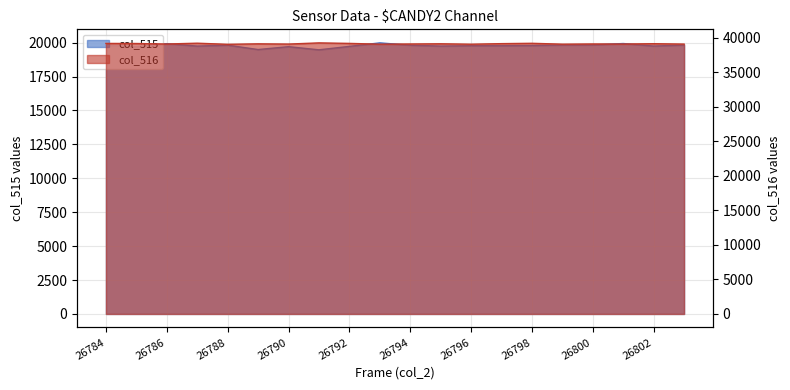

At which category is the sum across all series the highest?

26793